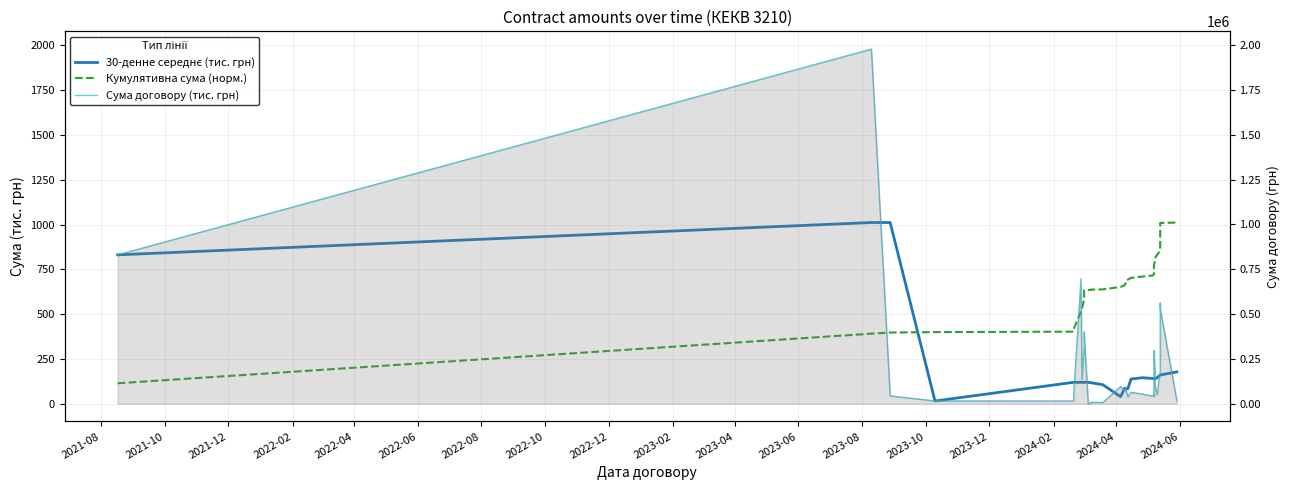

The value of Сума договору (тис. грн) at 2022-10 is 1118.0. True or false?

False